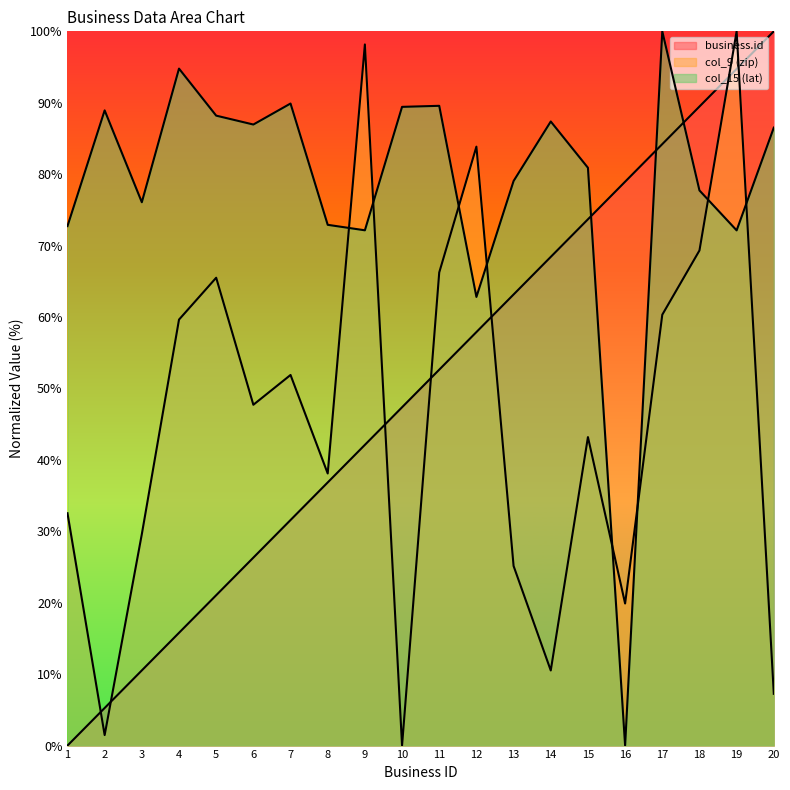

Rank the categories by business.id value from highest to lowest.

20, 19, 18, 17, 16, 15, 14, 13, 12, 11, 10, 9, 8, 7, 6, 5, 4, 3, 2, 1